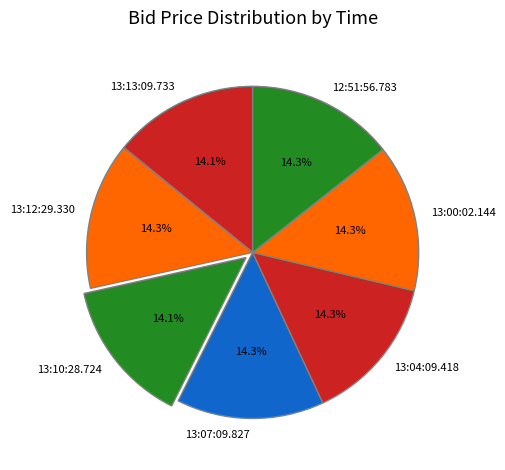

What percentage is the 12:51:56.783 slice, to the nearest percent?

14%